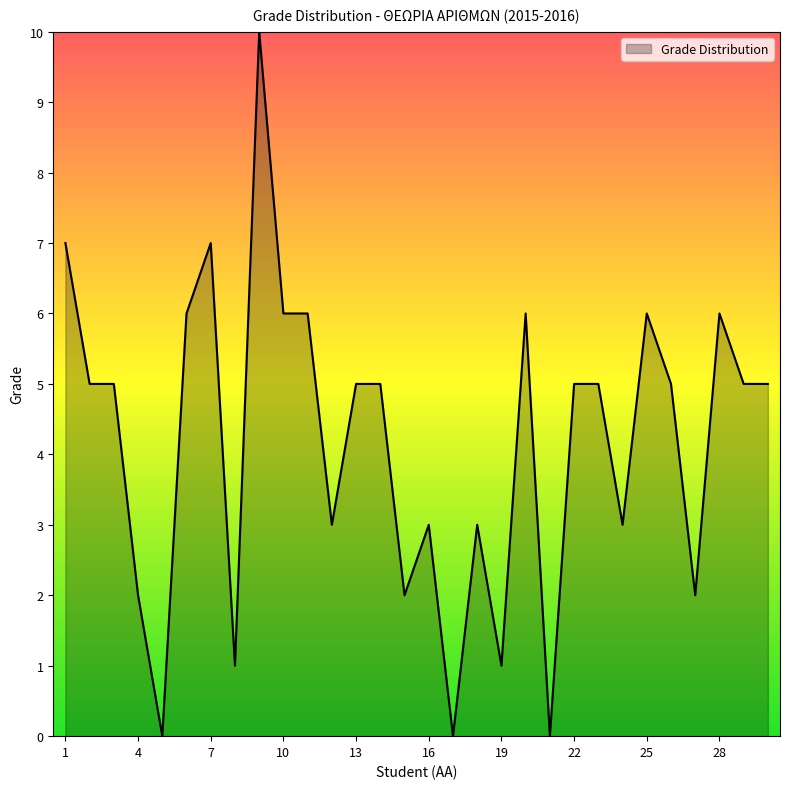

Does the chart display data point markers on the line(s)?

No